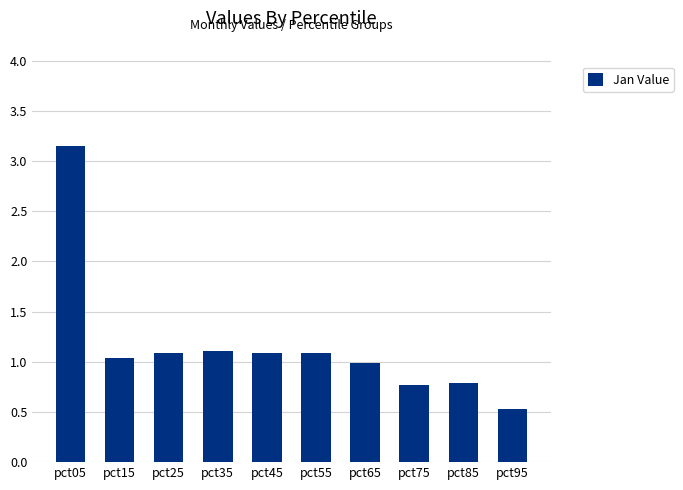

What is the sum of all values?

11.6